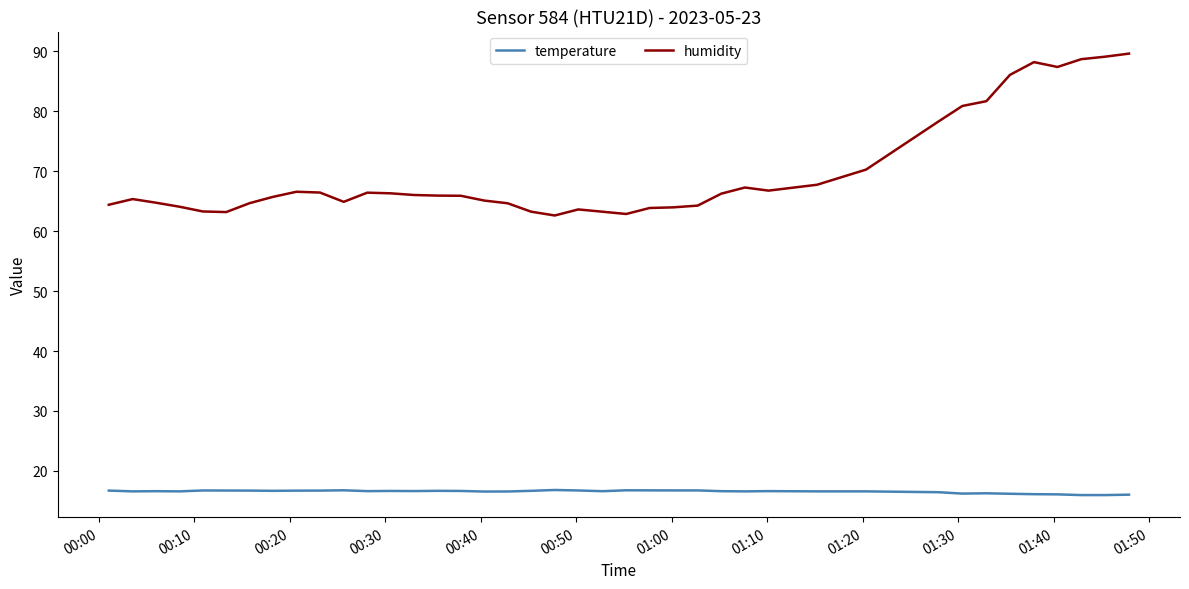

What is the maximum value for humidity?

89.6